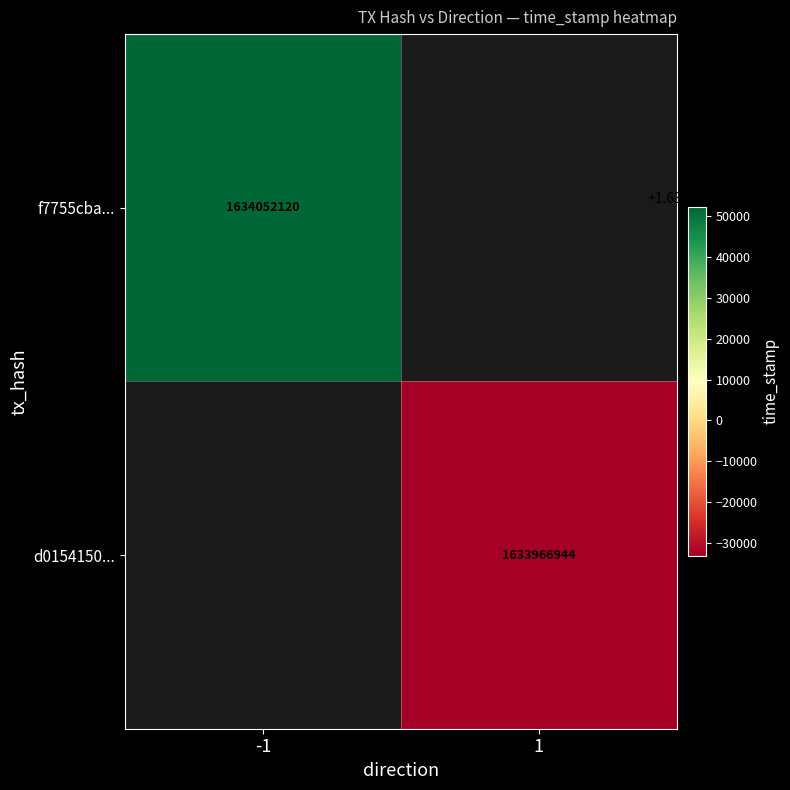

Is it true that f7755cba... equals 1634052120 at -1?

True